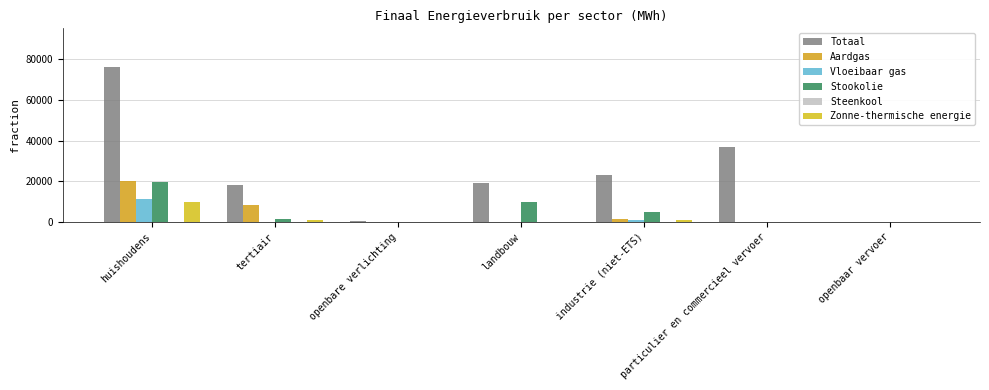

How many groups of bars are there?

7